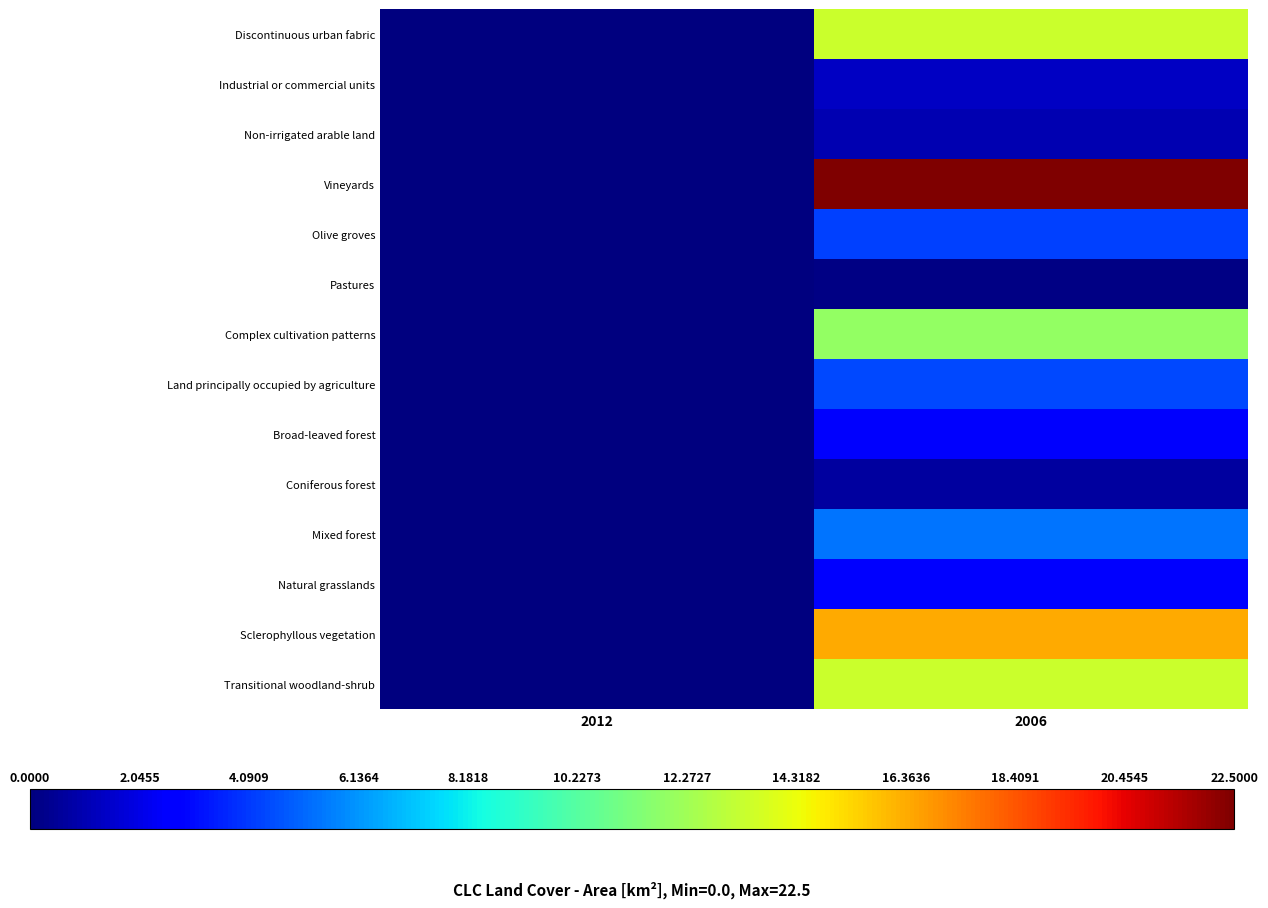

Reading left to right, extract all data points from this chart.

Discontinuous urban fabric: 2012=0.0	2006=13.4
Industrial or commercial units: 2012=0.0	2006=1.4
Non-irrigated arable land: 2012=0.0	2006=1.0
Vineyards: 2012=0.0	2006=22.5
Olive groves: 2012=0.0	2006=4.3
Pastures: 2012=0.0	2006=0.1
Complex cultivation patterns: 2012=0.0	2006=11.9
Land principally occupied by agriculture: 2012=0.0	2006=4.4
Broad-leaved forest: 2012=0.0	2006=2.5
Coniferous forest: 2012=0.0	2006=0.7
Mixed forest: 2012=0.0	2006=5.4
Natural grasslands: 2012=0.0	2006=2.6
Sclerophyllous vegetation: 2012=0.0	2006=16.4
Transitional woodland-shrub: 2012=0.0	2006=13.4